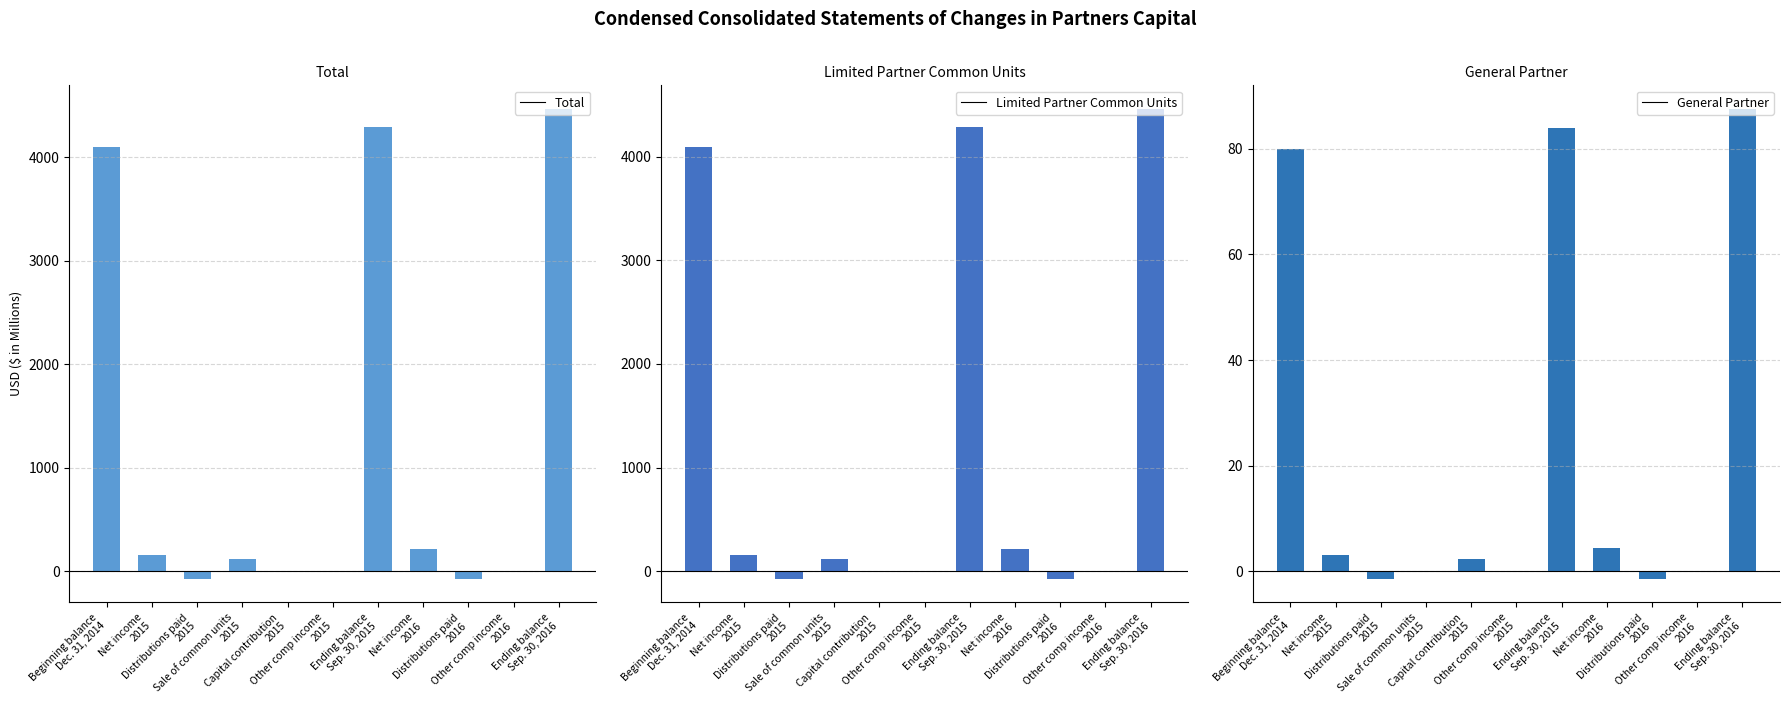

Reading right to left, list all the values displayed in this chart.

Total: Ending balance
Sep. 30, 2016=4468.1	Other comp income
2016=4.1	Distributions paid
2016=-76.7	Net income
2016=214.0	Ending balance
Sep. 30, 2015=4295.6	Other comp income
2015=-2.5	Capital contribution
2015=2.3	Sale of common units
2015=113.1	Distributions paid
2015=-76.0	Net income
2015=156.4	Beginning balance
Dec. 31, 2014=4102.3
Limited Partner Common Units: Ending balance
Sep. 30, 2016=4460.7	Other comp income
2016=0.0	Distributions paid
2016=-75.2	Net income
2016=209.7	Ending balance
Sep. 30, 2015=4287.0	Other comp income
2015=0.0	Capital contribution
2015=0.0	Sale of common units
2015=113.1	Distributions paid
2015=-74.5	Net income
2015=153.3	Beginning balance
Dec. 31, 2014=4095.1
General Partner: Ending balance
Sep. 30, 2016=87.6	Other comp income
2016=0.0	Distributions paid
2016=-1.5	Net income
2016=4.3	Ending balance
Sep. 30, 2015=83.9	Other comp income
2015=0.0	Capital contribution
2015=2.3	Sale of common units
2015=0.0	Distributions paid
2015=-1.5	Net income
2015=3.1	Beginning balance
Dec. 31, 2014=80.0